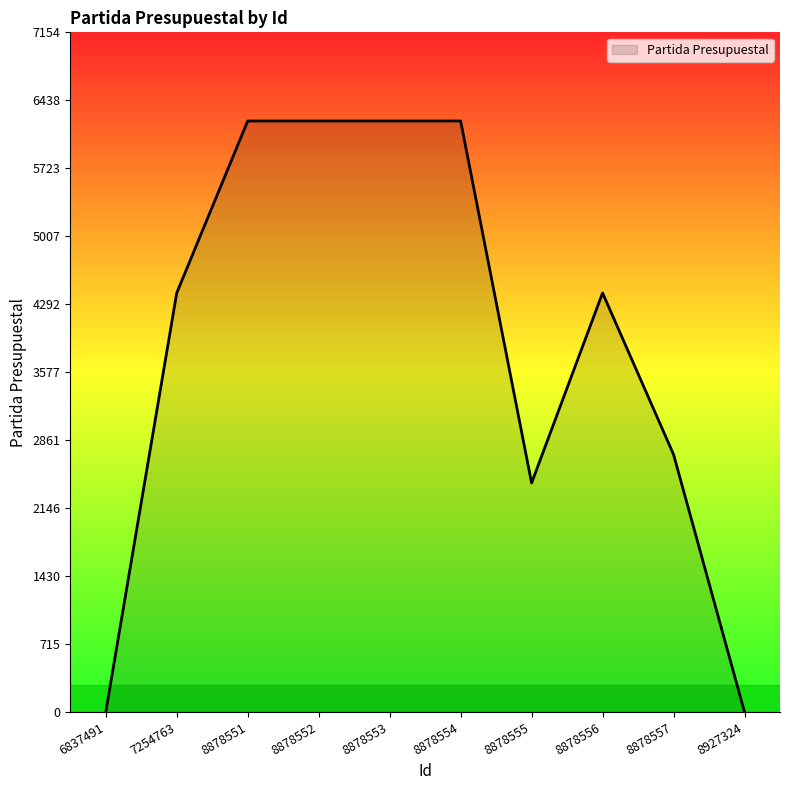

What is the difference between the values at 8878553 and 8878556?

1810